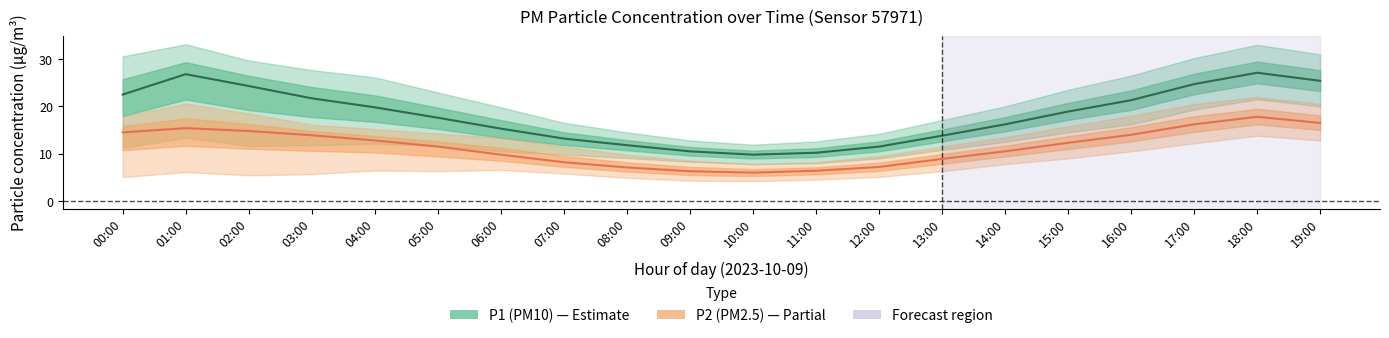

How many values in the P2 (PM2.5) series are below 12?

10